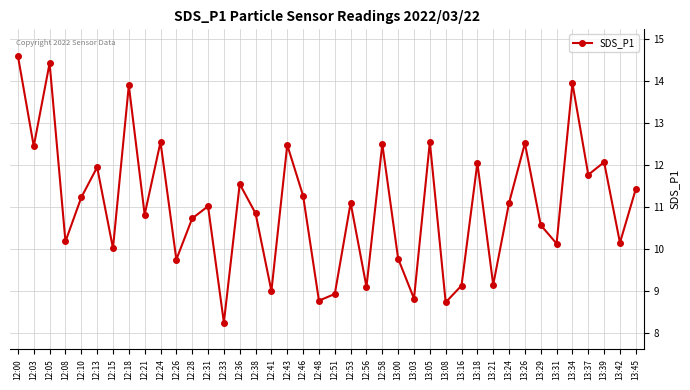

At which category does the data reach its first local valley?

12:03